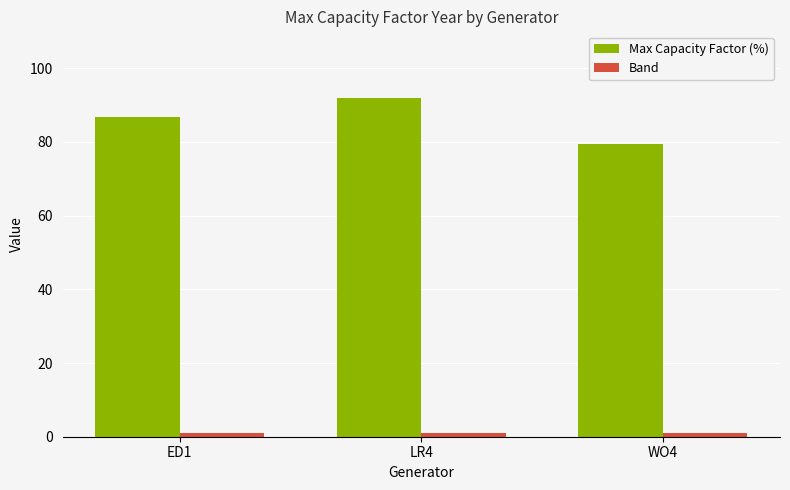

Is it true that Max Capacity Factor (%) equals 141.0 at WO4?

False